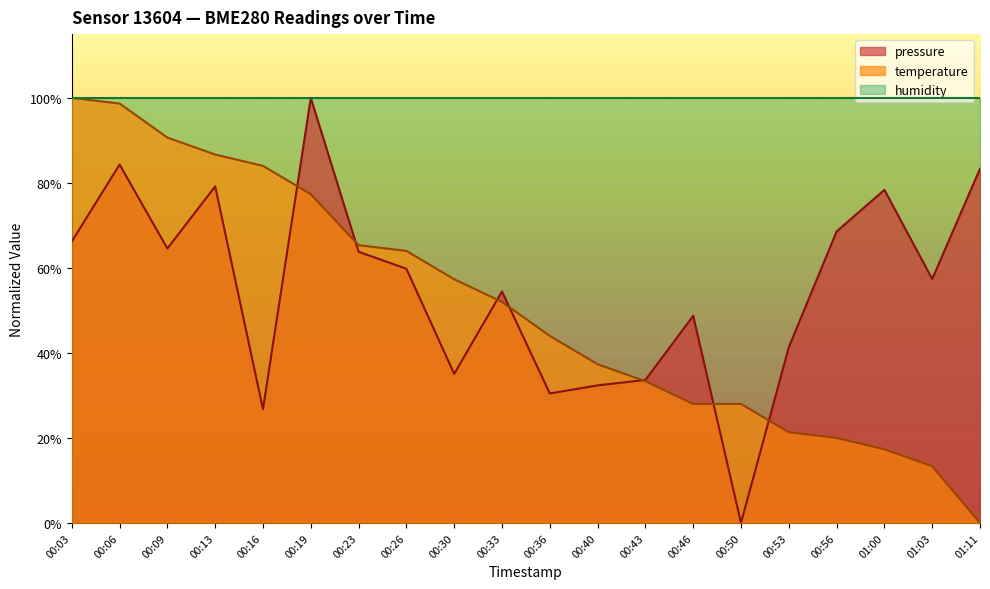

At 00:30, list the series in order from smallest to largest.

pressure, temperature, humidity